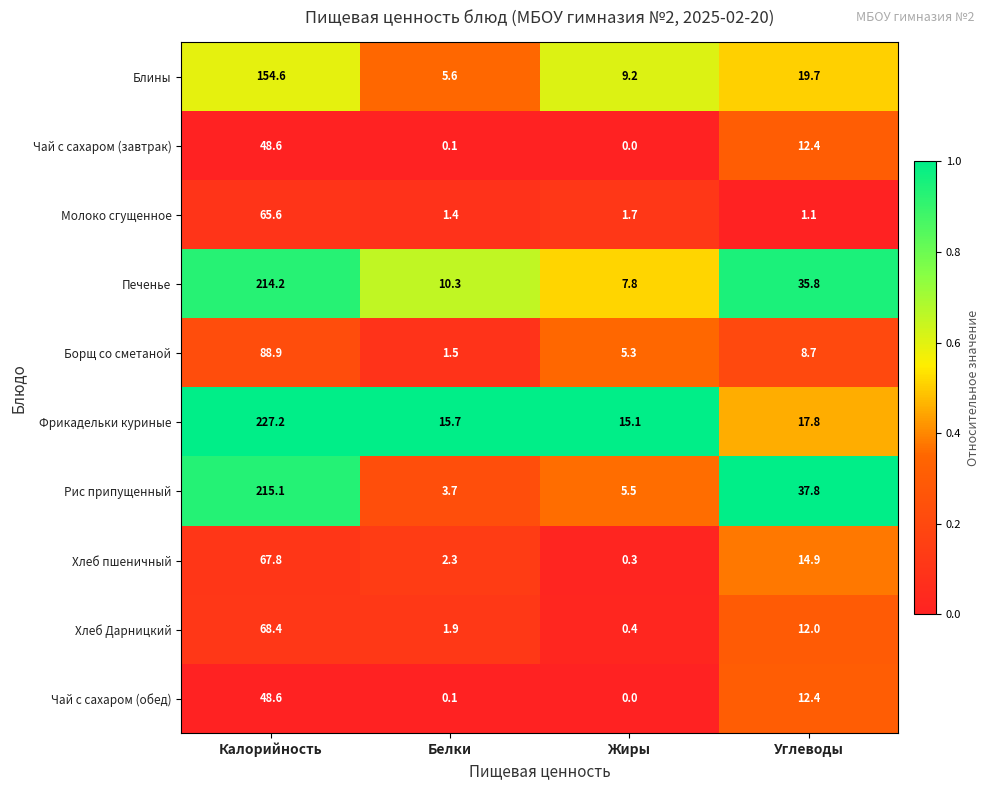

What is the difference between the maximum and second lowest values in the Хлеб Дарницкий series?

66.5